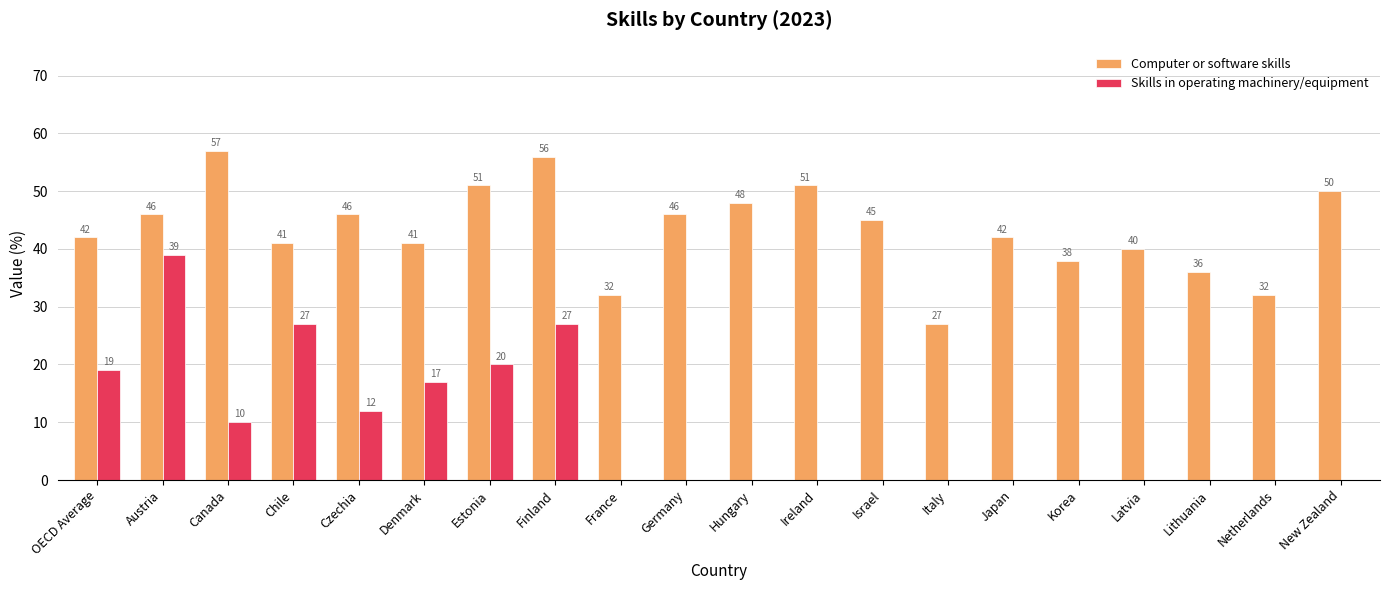

Count the number of data series in this chart.

2